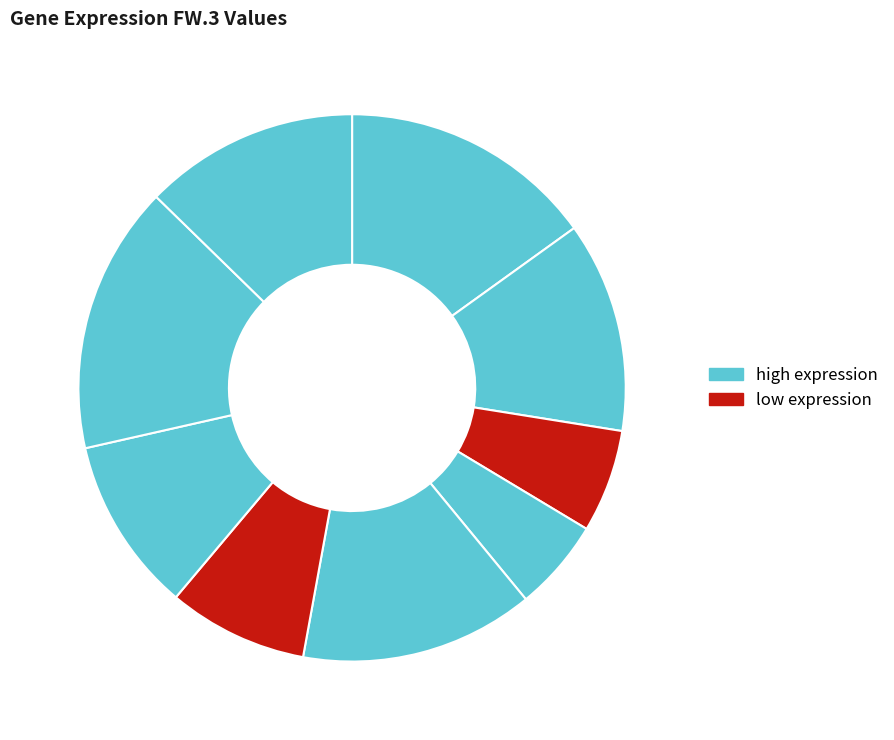

How many segments does this pie chart have?

9